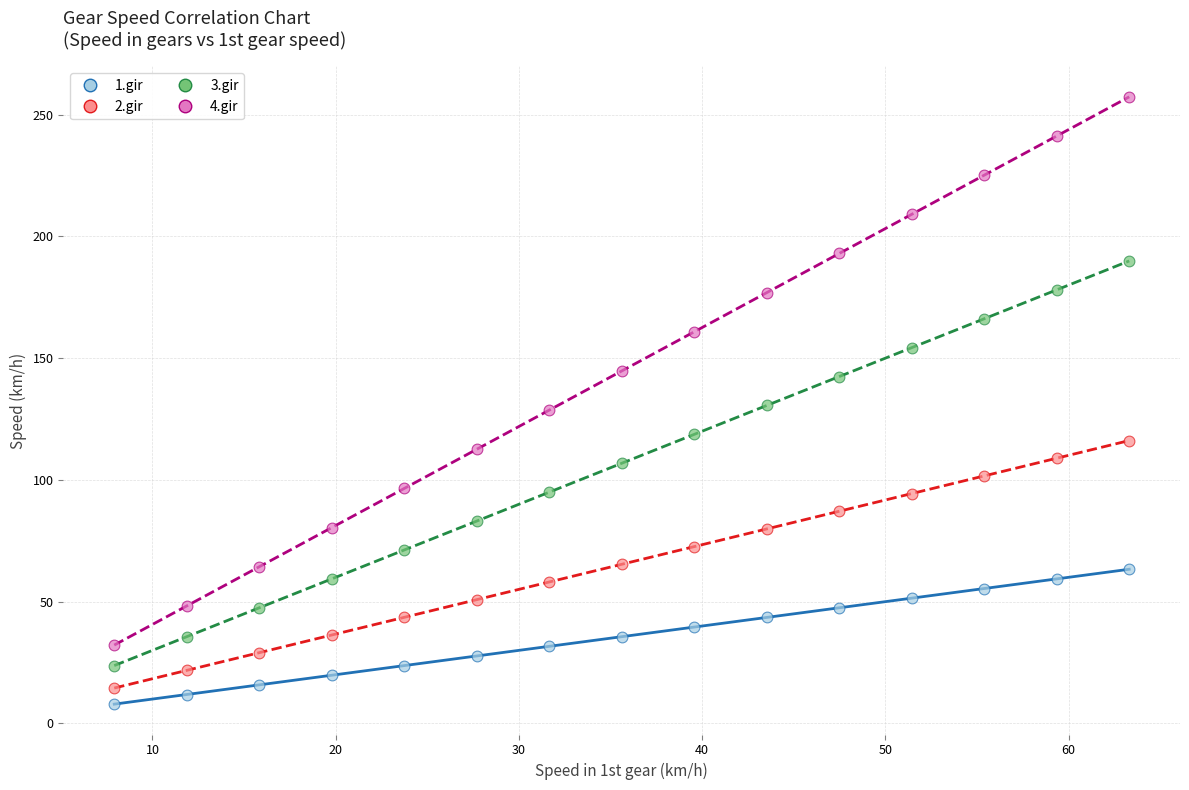

Which series reaches the maximum Y coordinate?

4.gir